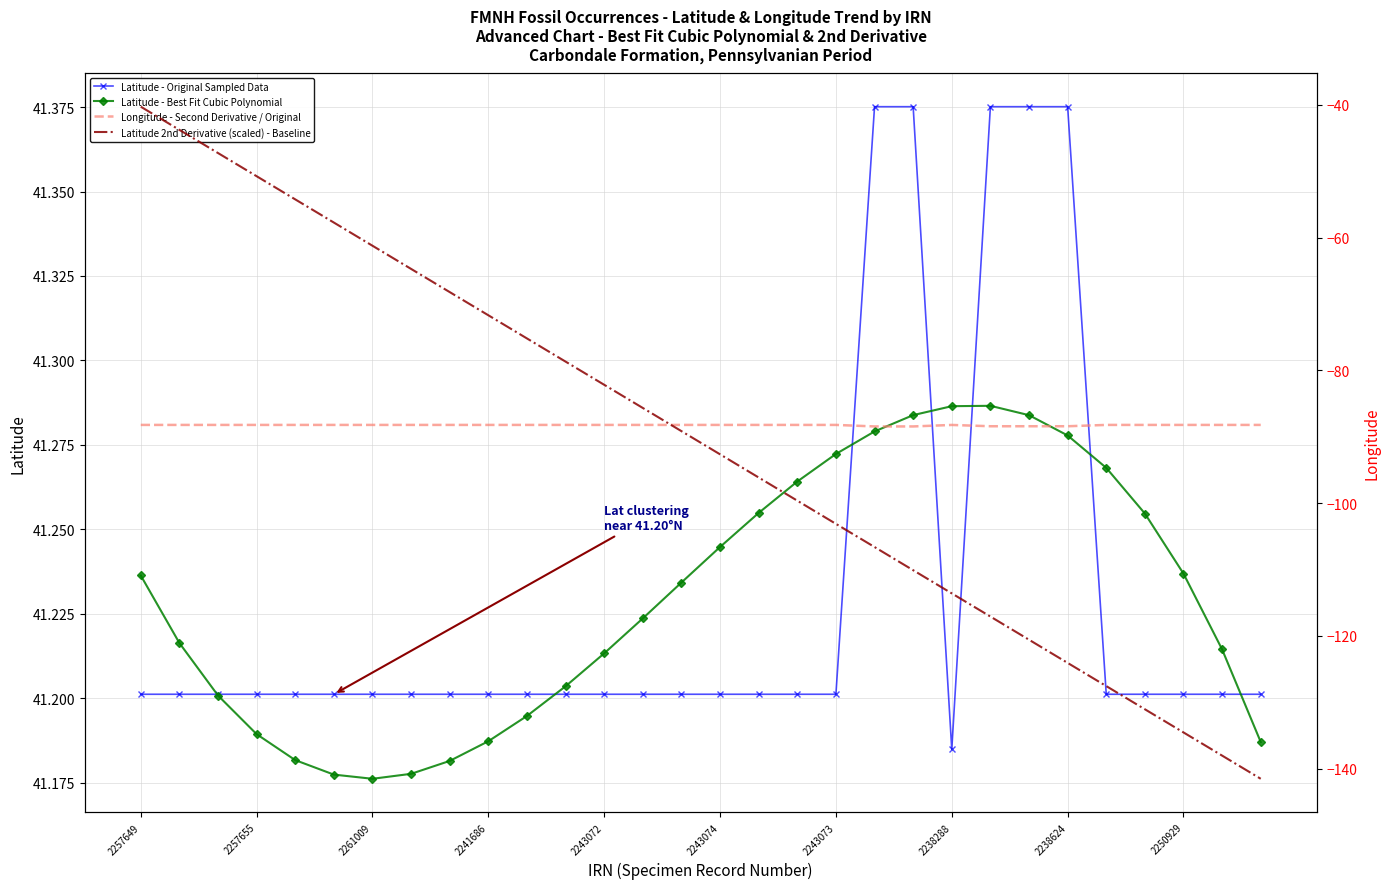

True or false: Latitude - Original Sampled Data has more than 2 points higher than both neighbors.

False